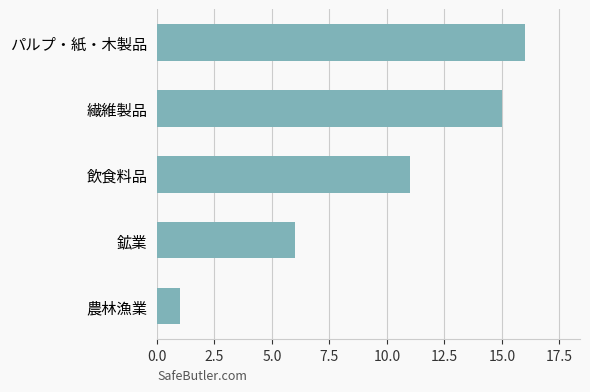

True or false: the data shows 4 at 飲食料品.

False